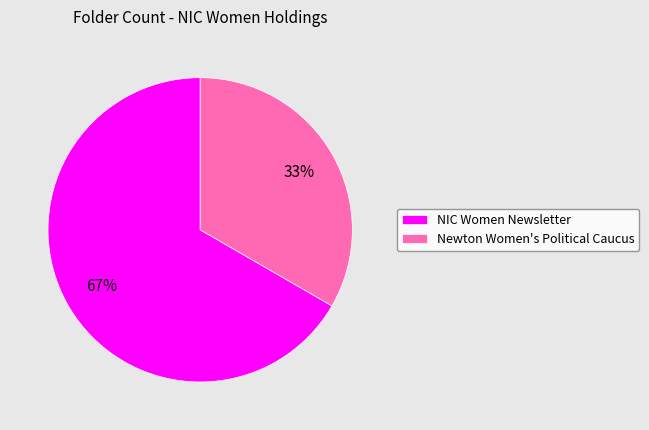

Is the sum of NIC Women Newsletter and Newton Women's Political Caucus greater than half?

Yes